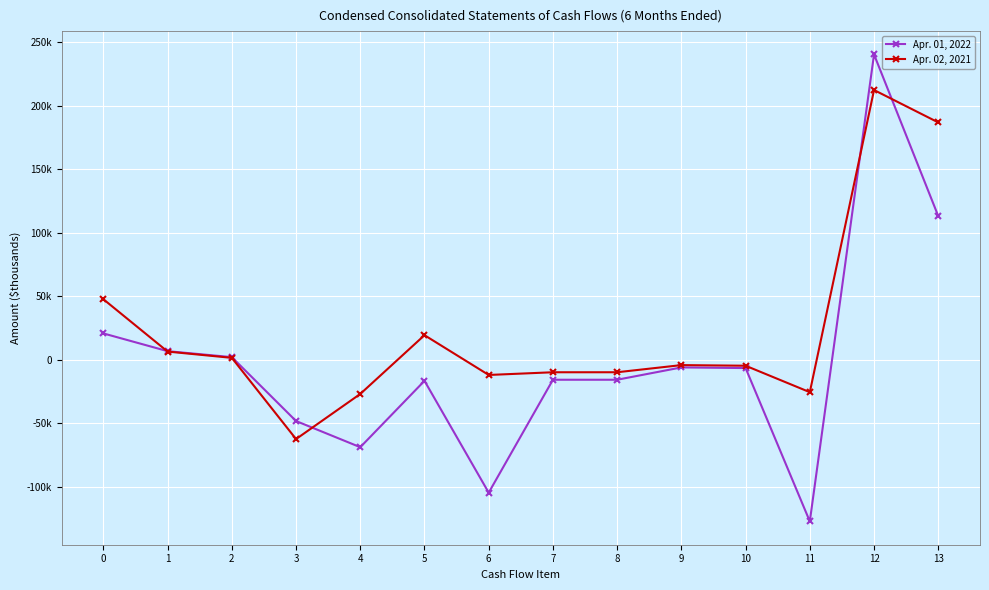

What are all the series names shown in the legend?

Apr. 01, 2022, Apr. 02, 2021